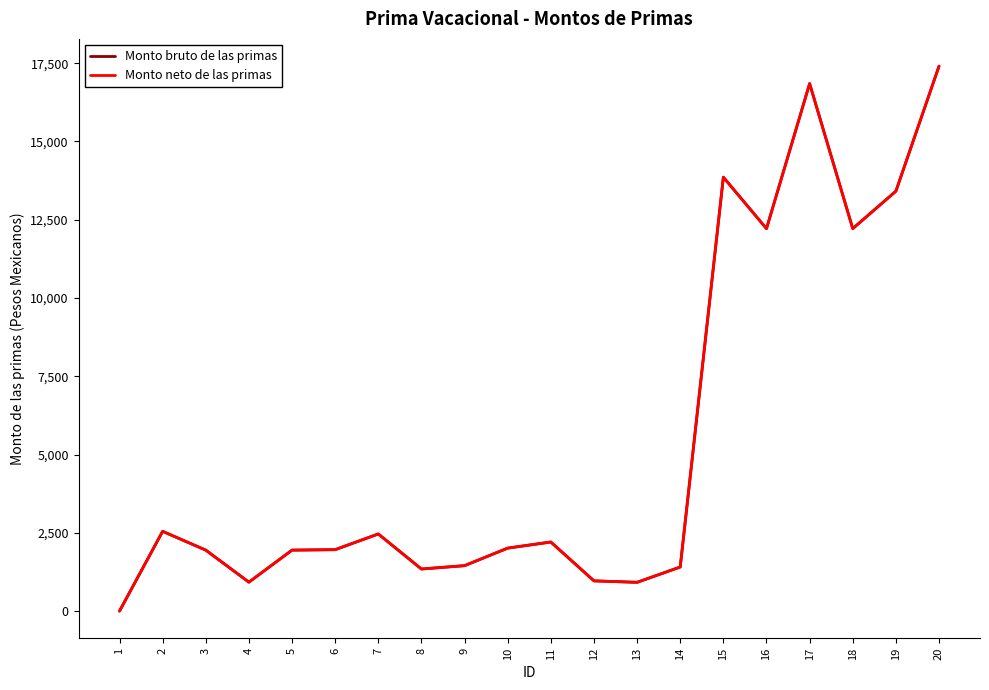

Reading left to right, transcribe all the data shown in this chart.

Monto bruto de las primas: 1=0.0	2=2547.6	3=1947.6	4=924.1	5=1947.6	6=1962.2	7=2463.7	8=1344.2	9=1451.6	10=2011.3	11=2206.6	12=965.7	13=919.0	14=1408.2	15=13860.4	16=12216.4	17=16849.4	18=12217.5	19=13412.9	20=17407.2
Monto neto de las primas: 1=0.0	2=2547.6	3=1947.6	4=924.1	5=1947.6	6=1962.2	7=2463.7	8=1344.2	9=1451.6	10=2011.3	11=2206.6	12=965.7	13=919.0	14=1408.2	15=13860.4	16=12216.4	17=16849.4	18=12217.5	19=13412.9	20=17407.2